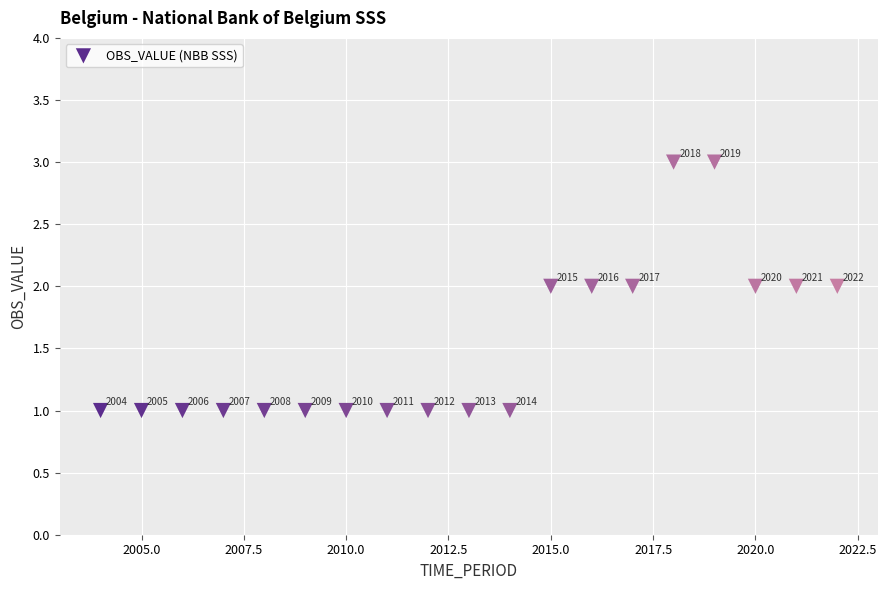

What is the range of X values (max minus min)?

18